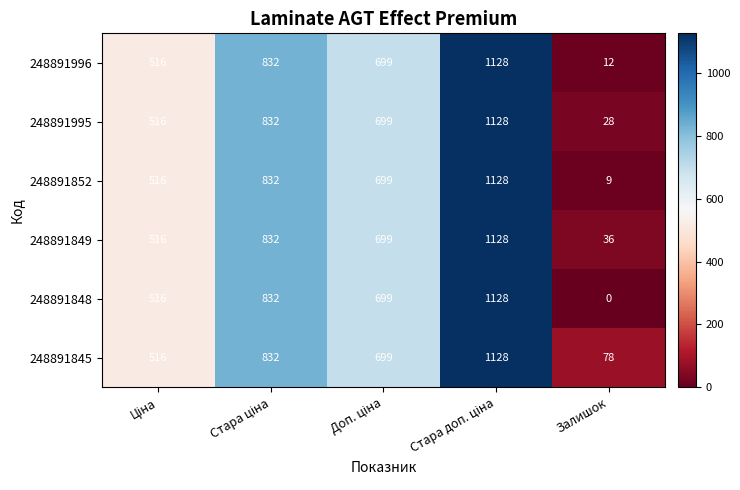

What is the total value across all series at Залишок?

163